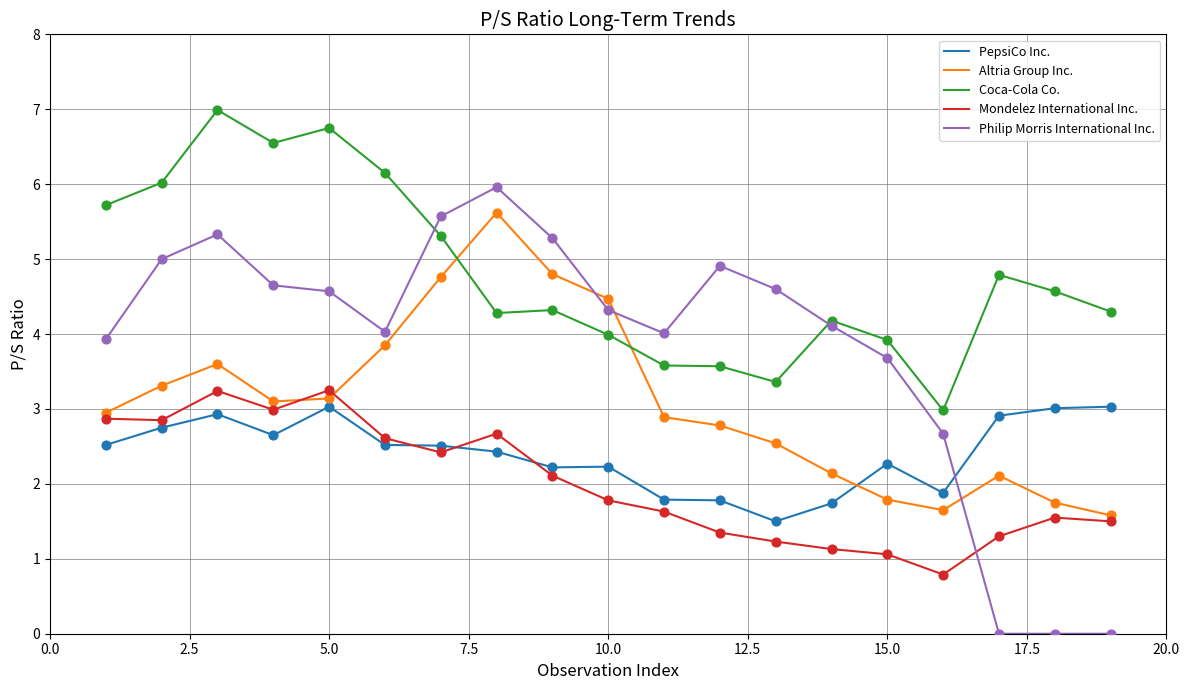

What are all the series names shown in the legend?

PepsiCo Inc., Altria Group Inc., Coca-Cola Co., Mondelez International Inc., Philip Morris International Inc.